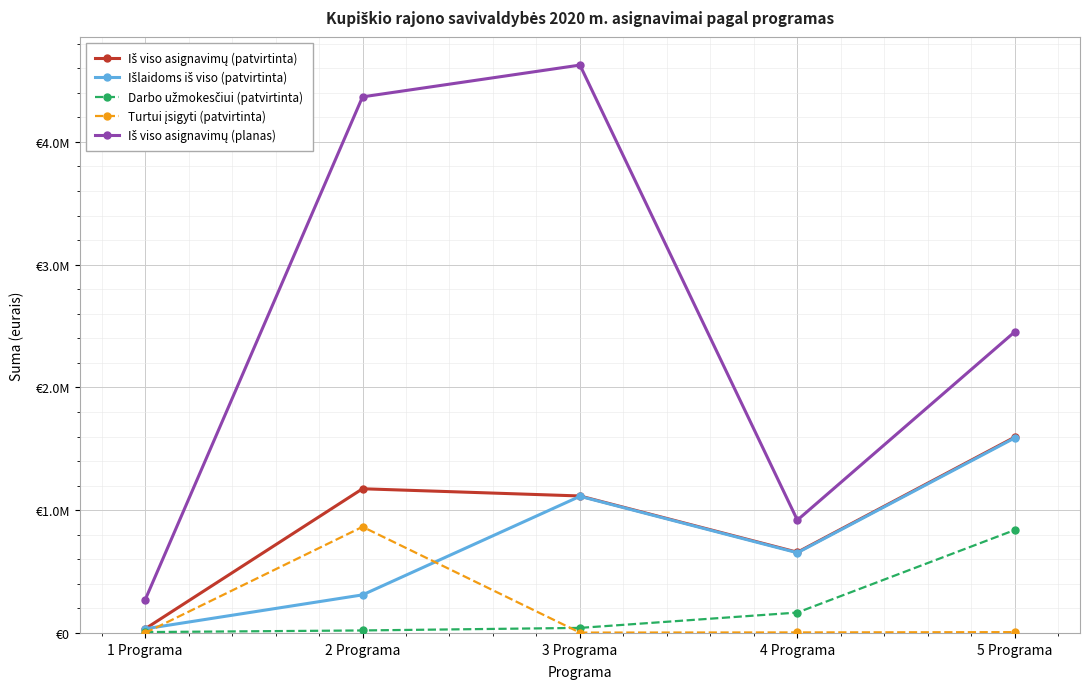

Is this an area chart (filled region under the line)?

No